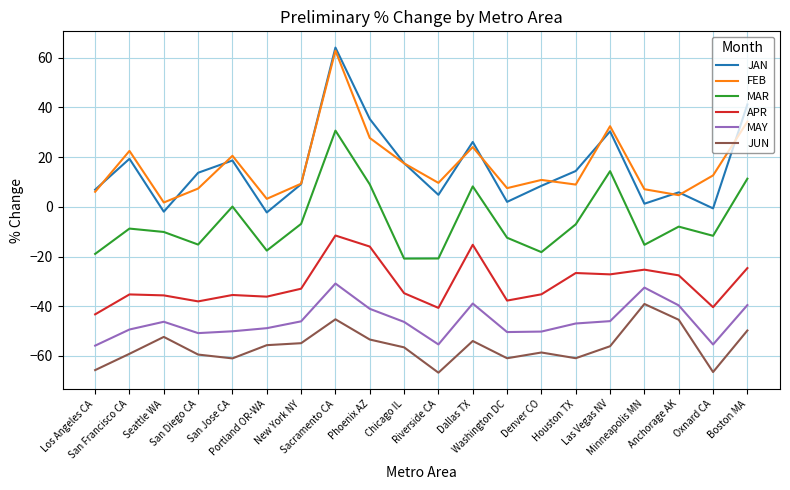

What is the maximum value shown in the chart?

64.1